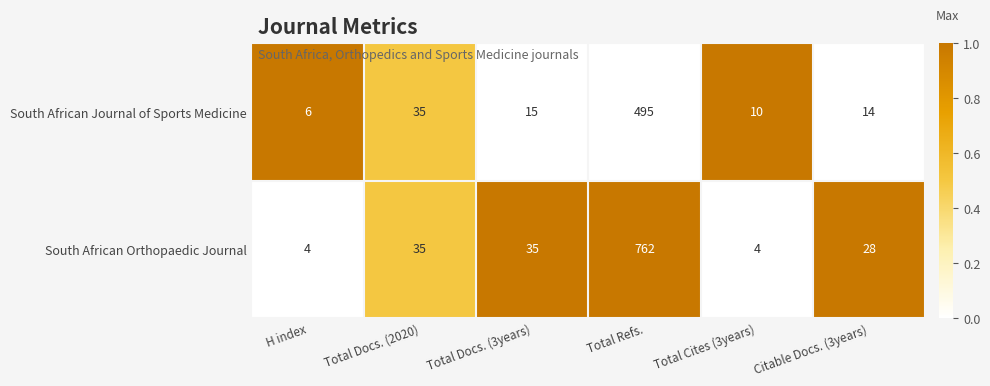

What is the total value across all series at Total Docs. (2020)?

70